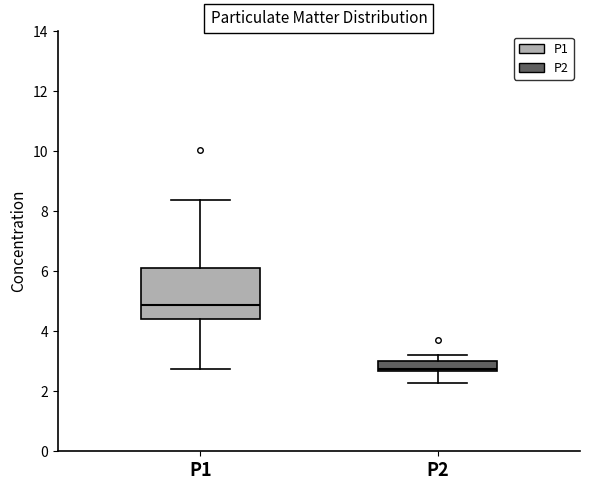

Which box has the highest median line?

P1